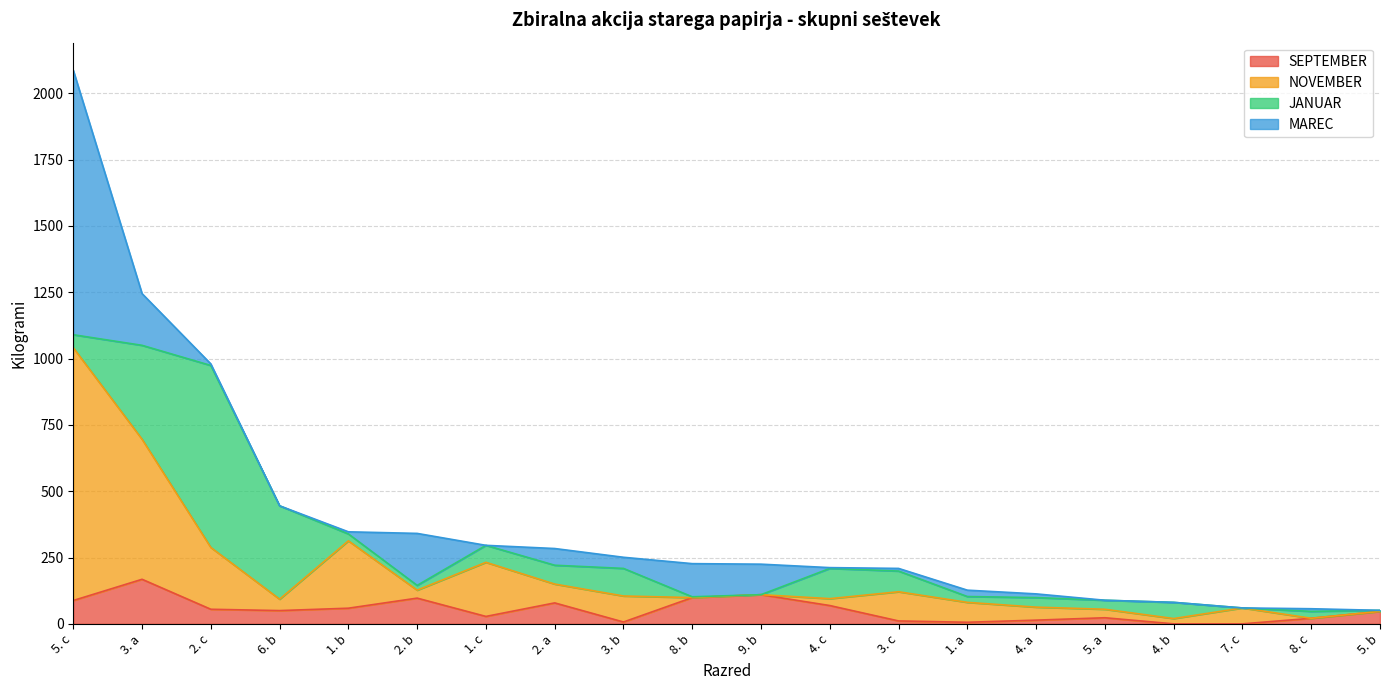

At which label does NOVEMBER reach its peak?

5. c